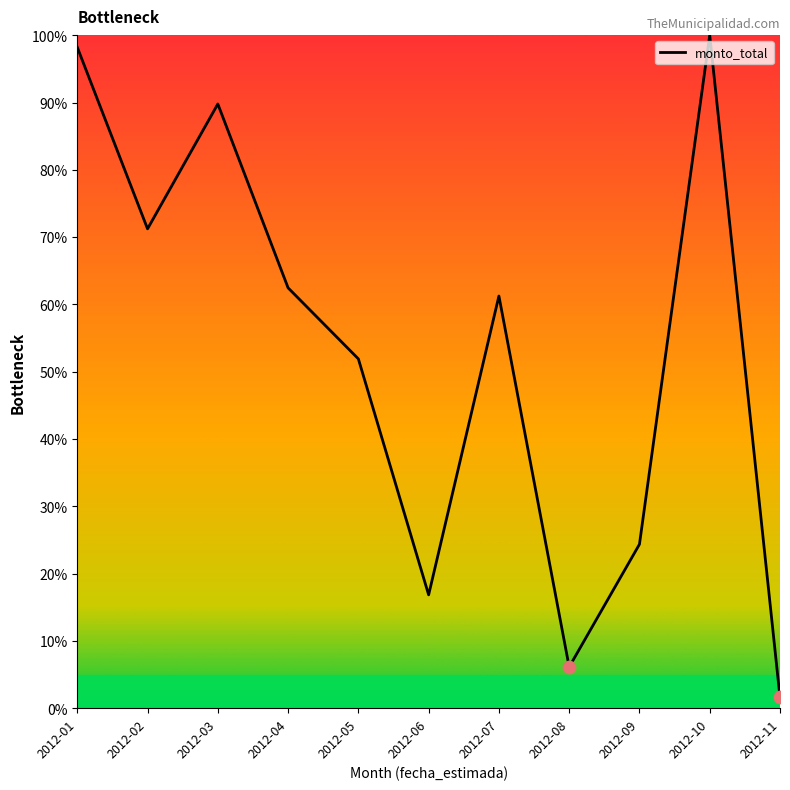

Between 2012-07 and 2012-04, which is larger?

2012-04